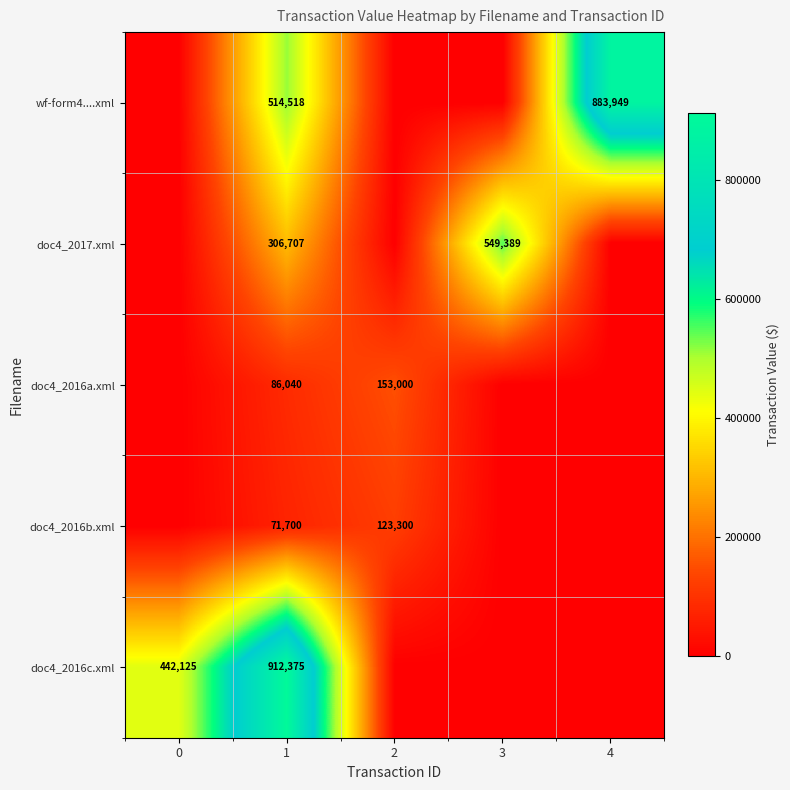

The value of doc4_2016a.xml at 1 is 86040. True or false?

True